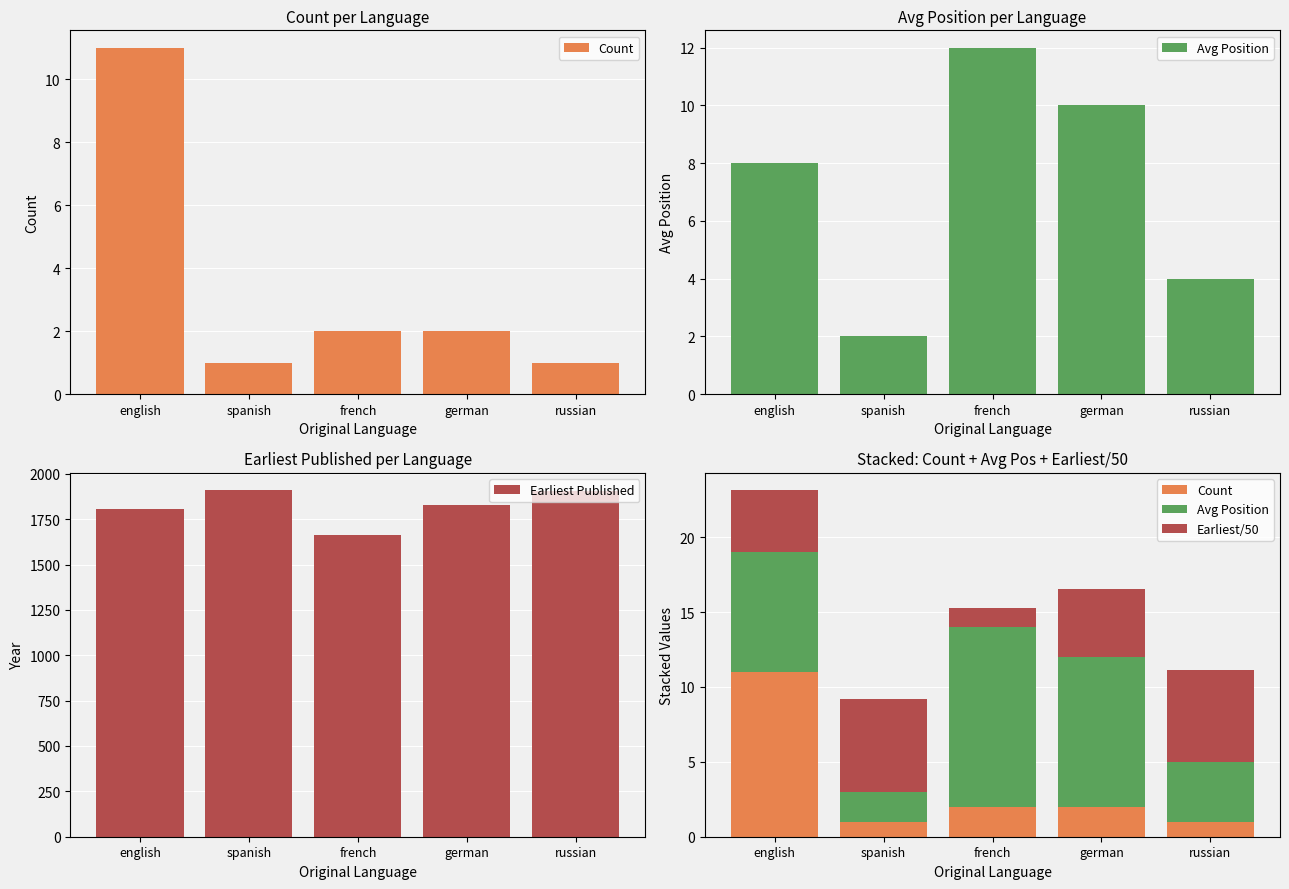

At which label is Earliest/50 closest to 3?

english